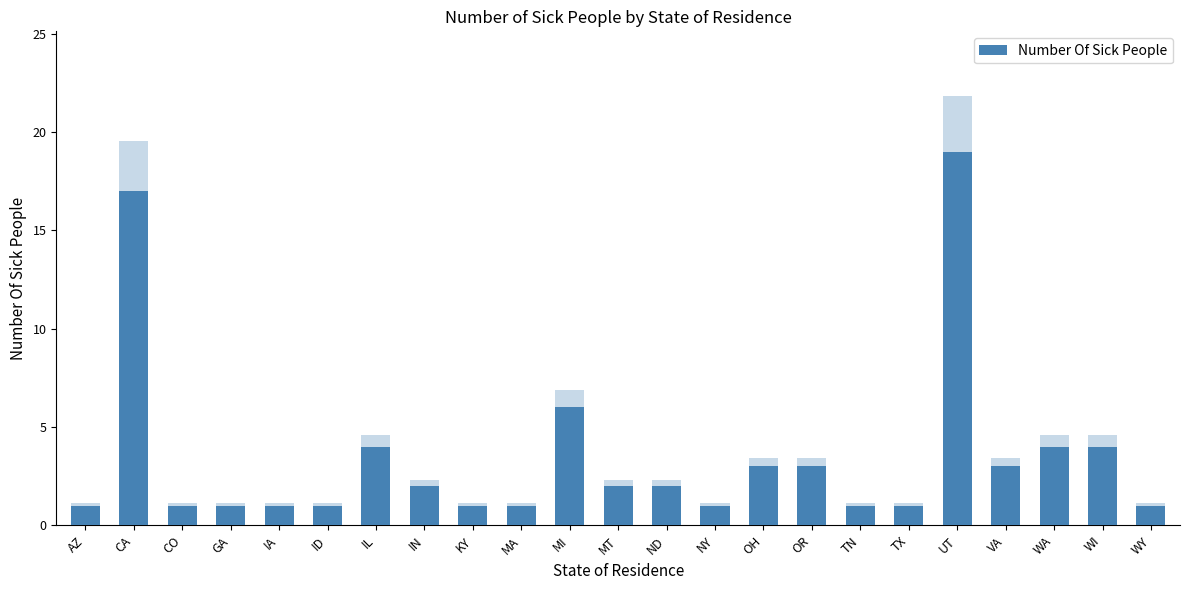

How many distinct data groups are displayed?

1